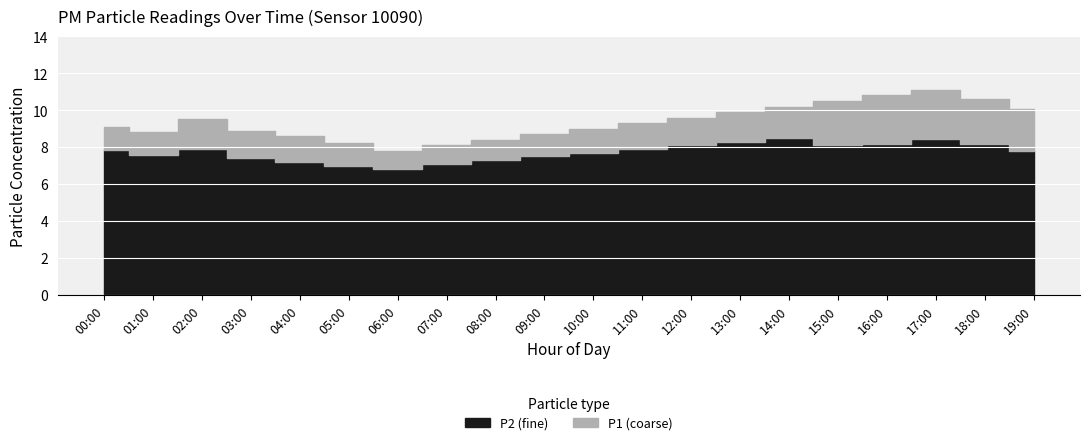

Which series changed the most between 04:00 and 14:00?

P1